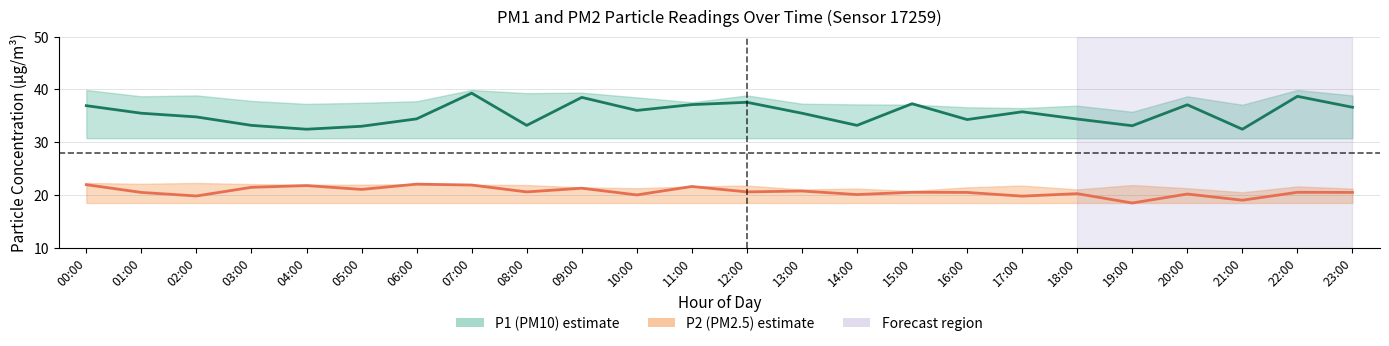

Which category has the lowest value in the P2 (PM2.5) mean series?

19:00